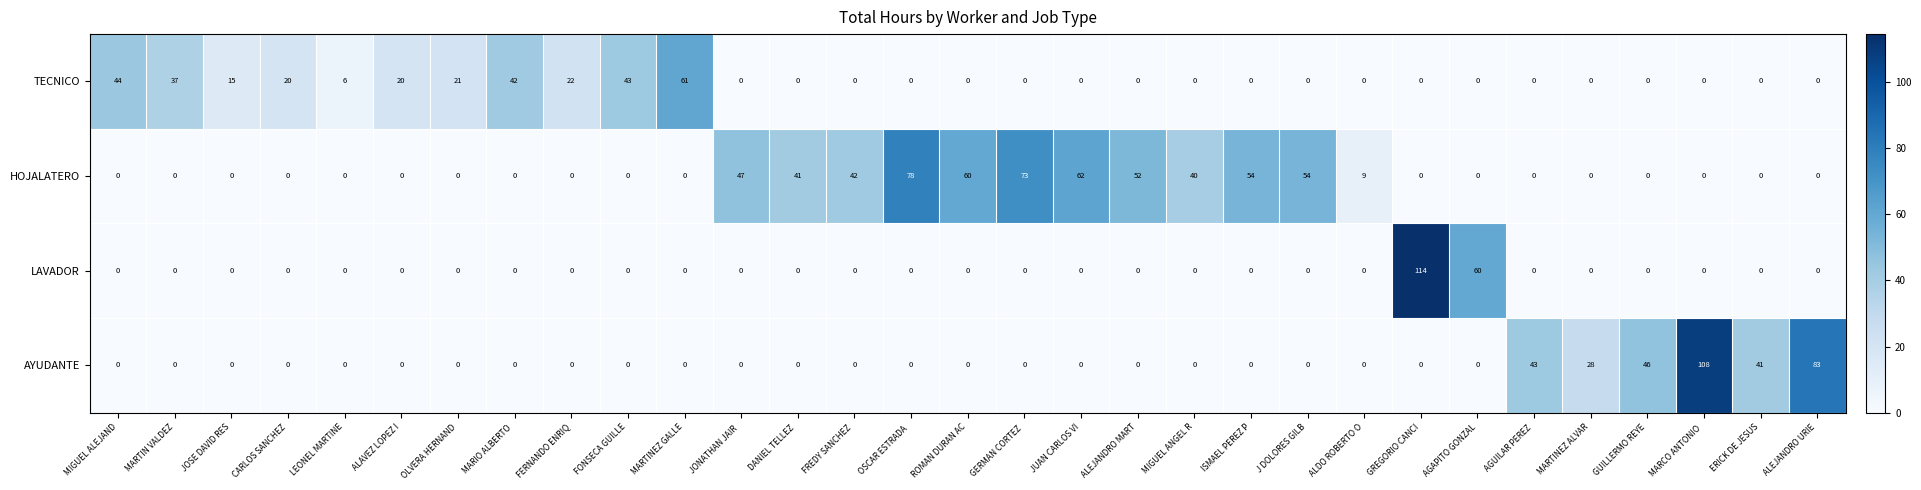

Which series has the largest total across all categories?

HOJALATERO